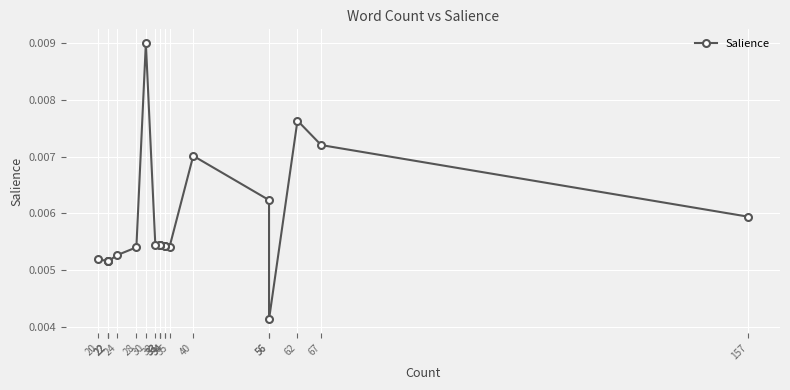

How many data points does each series have?

20